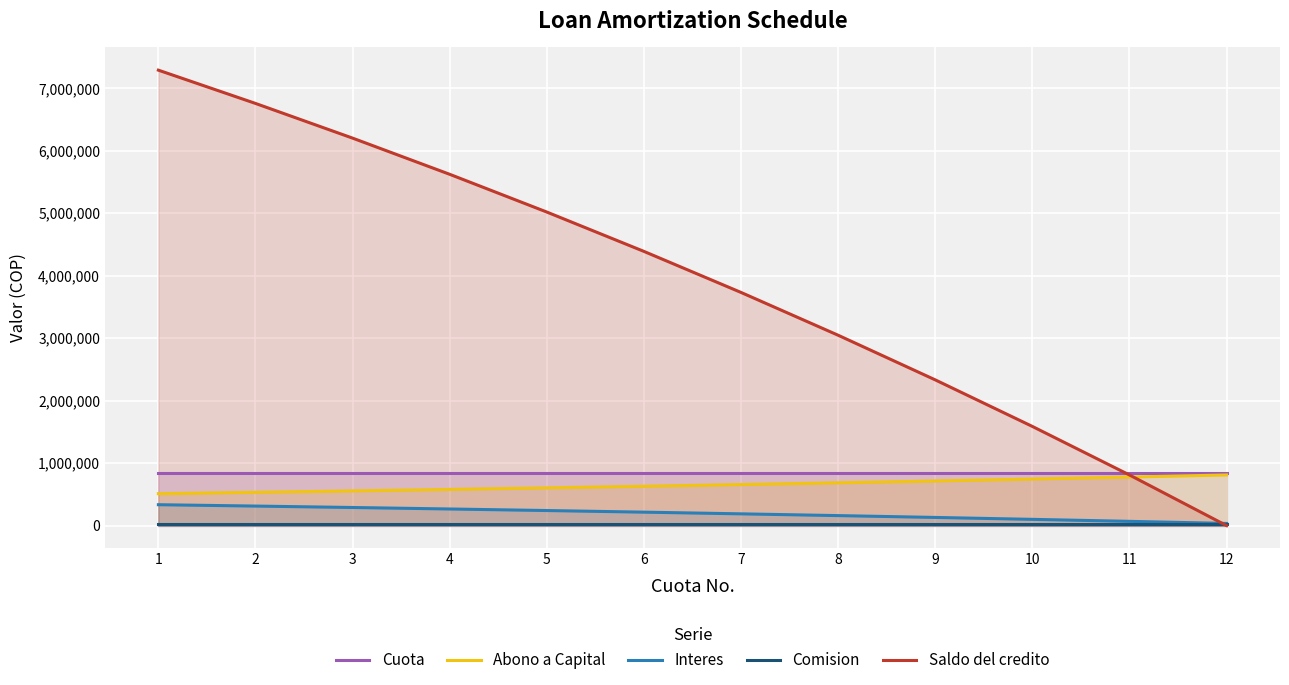

Reading left to right, extract all data points from this chart.

Cuota: 845040.6	845040.6	845040.6	845040.6	845040.6	845040.6	845040.6	845040.6	845040.6	845040.6	845040.6	845040.6
Abono a Capital: 510598.5	532491.6	555323.3	579134.0	603965.6	629862.0	656868.7	685033.4	714405.7	745037.4	776982.5	810297.3
Interes: 334442.0	312549.0	289717.3	265906.6	241074.9	215178.6	188171.9	160007.2	130634.9	100003.2	68058.1	34743.3
Comision: 29250.0	29250.0	29250.0	29250.0	29250.0	29250.0	29250.0	29250.0	29250.0	29250.0	29250.0	29250.0
Saldo del credito: 7289401.5	6756909.9	6201586.6	5622452.6	5018486.9	4388625.0	3731756.2	3046722.9	2332317.2	1587279.8	810297.3	0.0